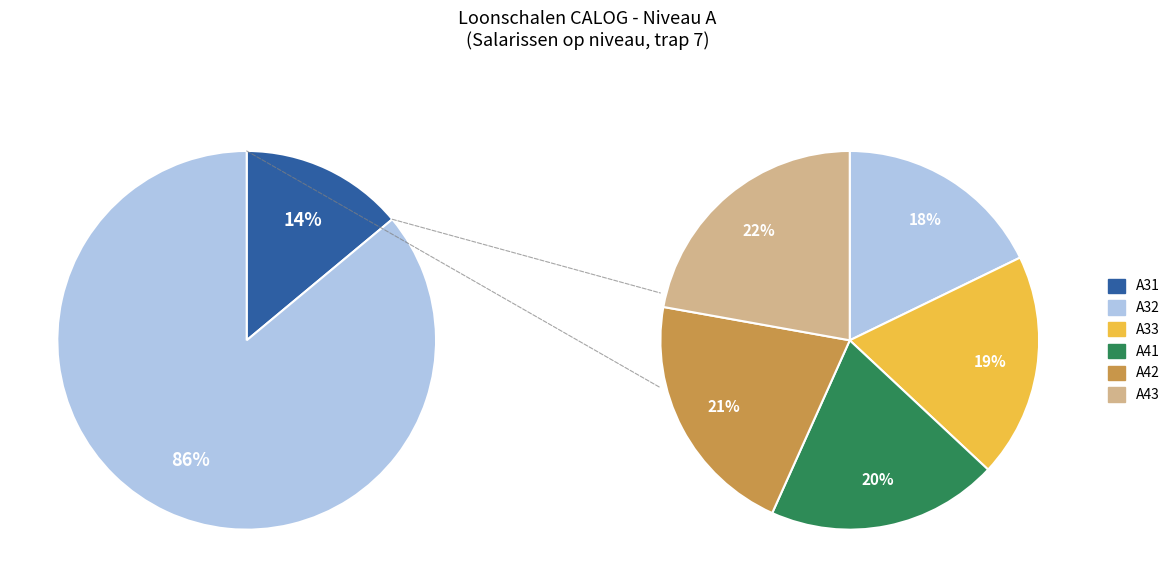

Which has a higher value, A32 or A41?

A41